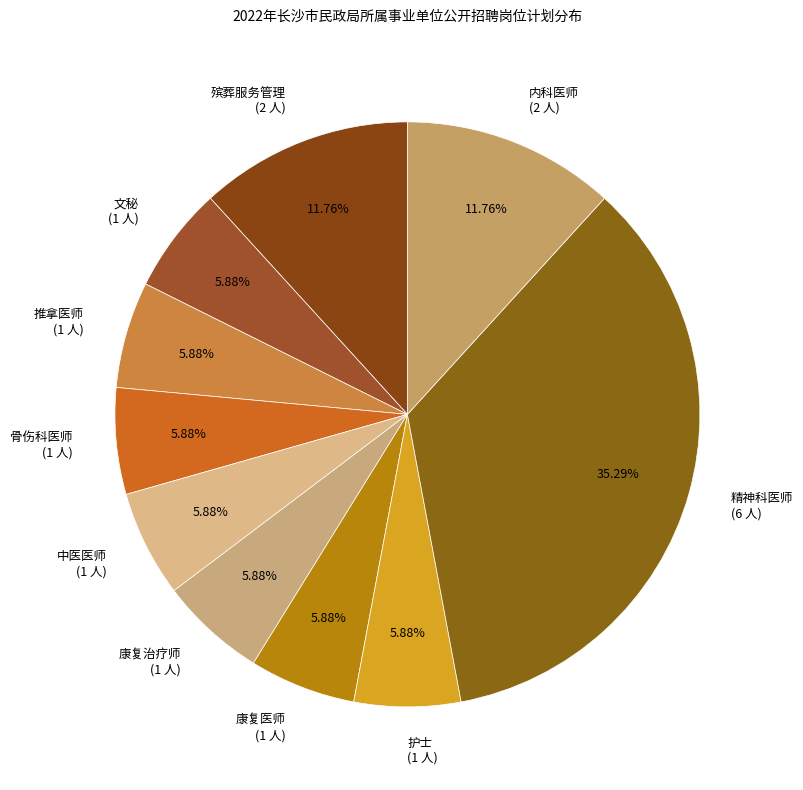

To the nearest percent, what portion does 康复医师 represent?

6%